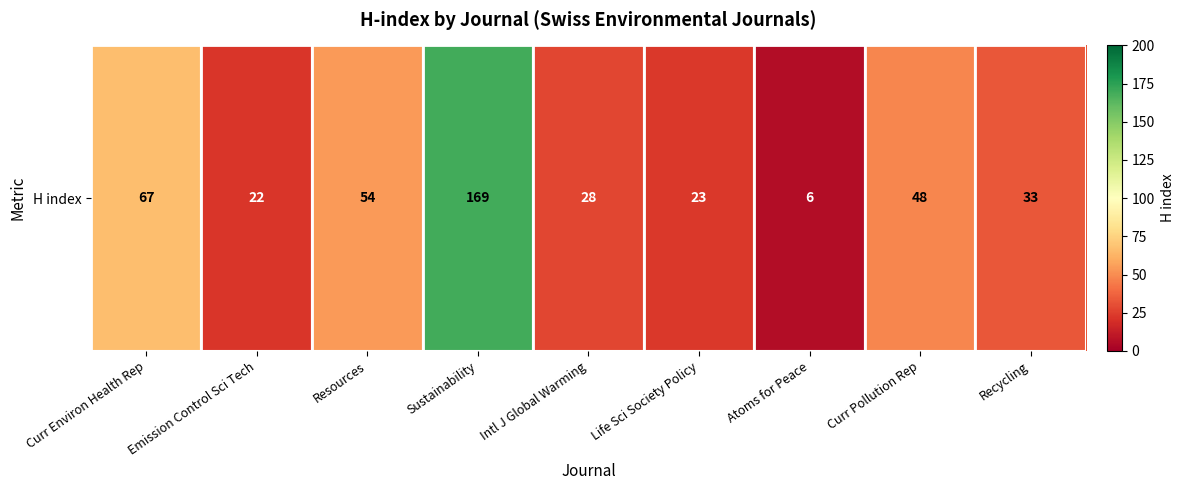

Count the number of categories in the chart.

9